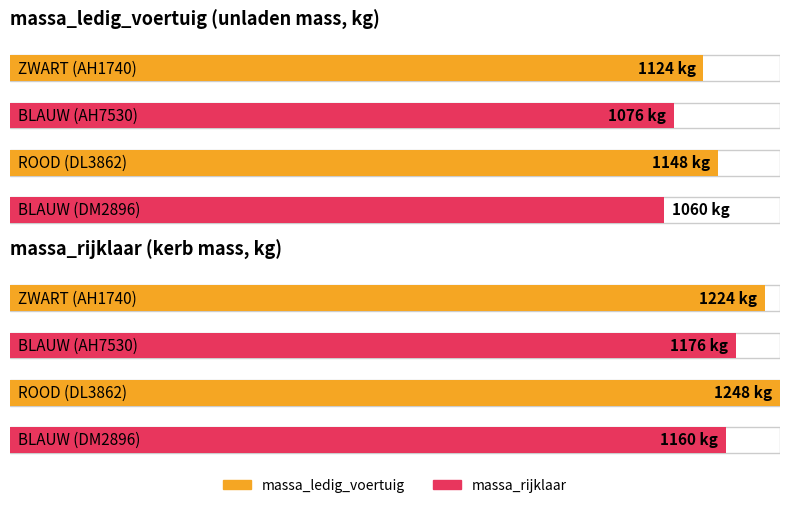

At which label does massa_ledig_voertuig first exceed 1124?

ROOD (DL3862)